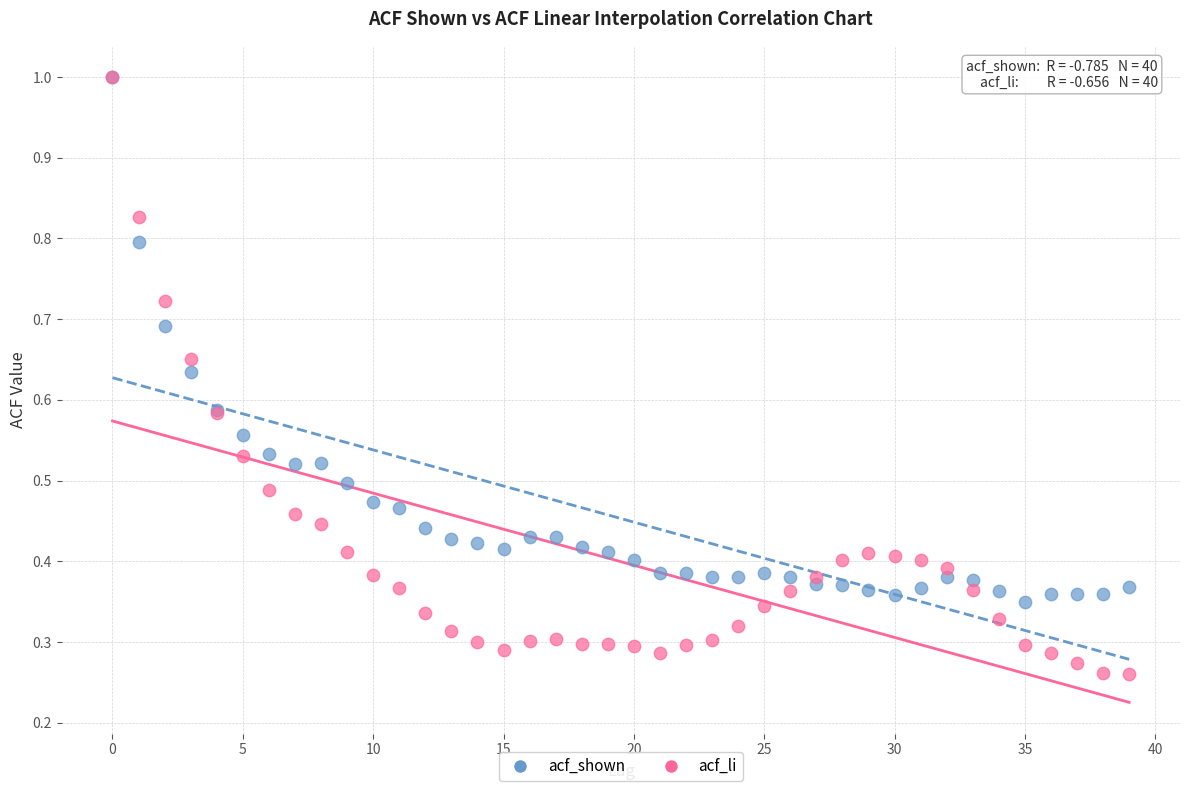

What are all the series names shown in the legend?

acf_shown, acf_li